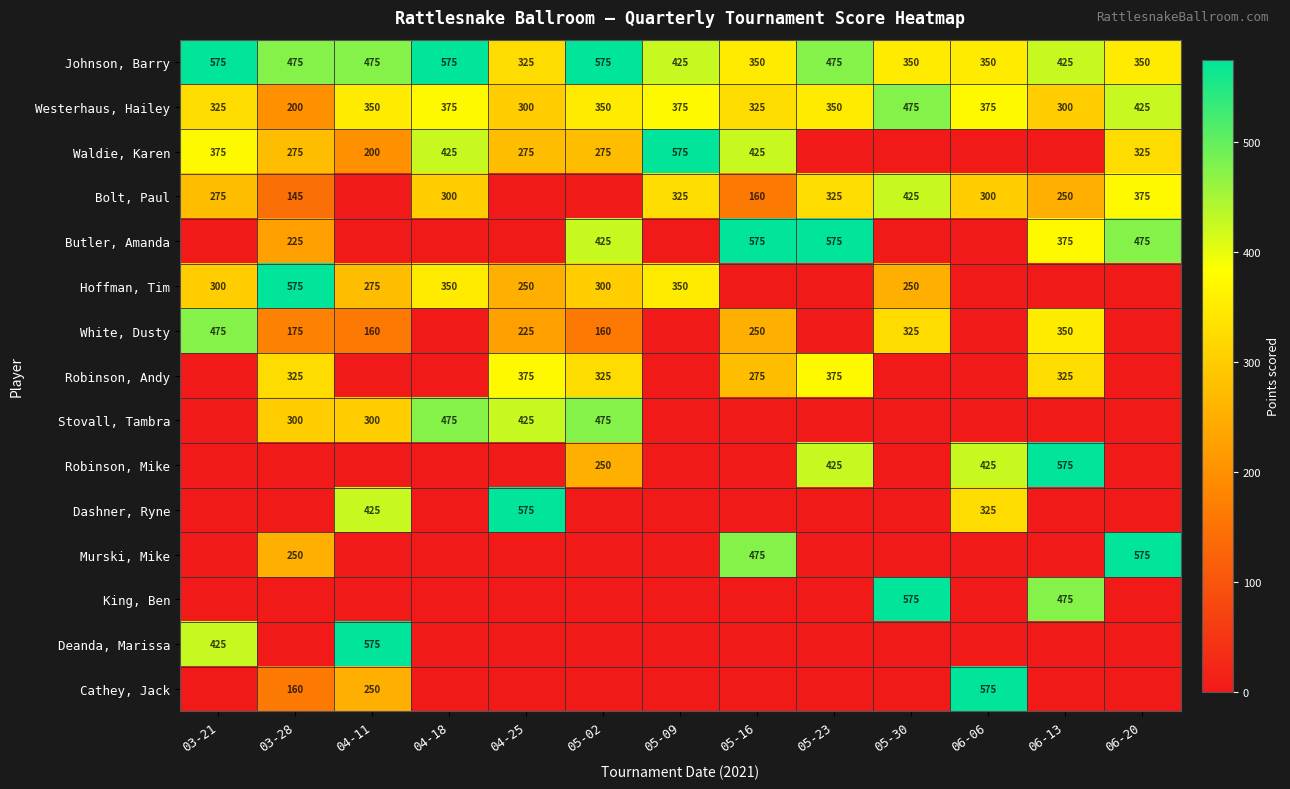

What is the average value of the Johnson, Barry series?

440